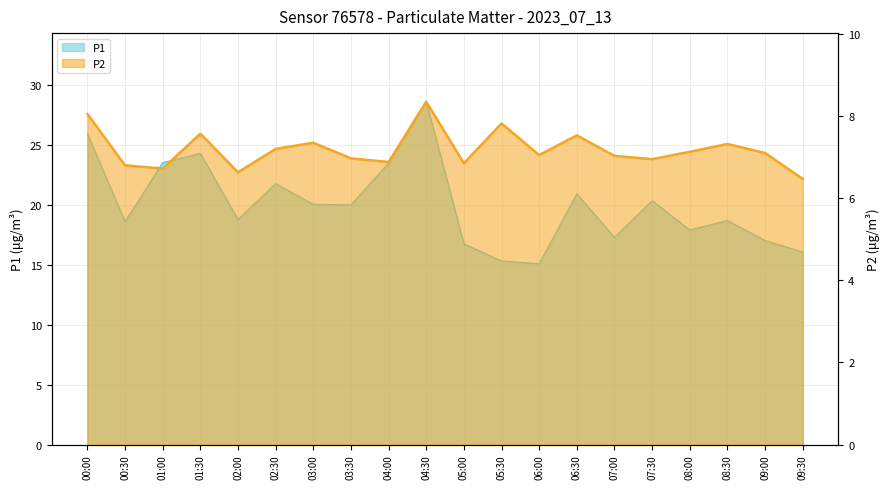

Where is P1 nearest to the value 21?

06:30